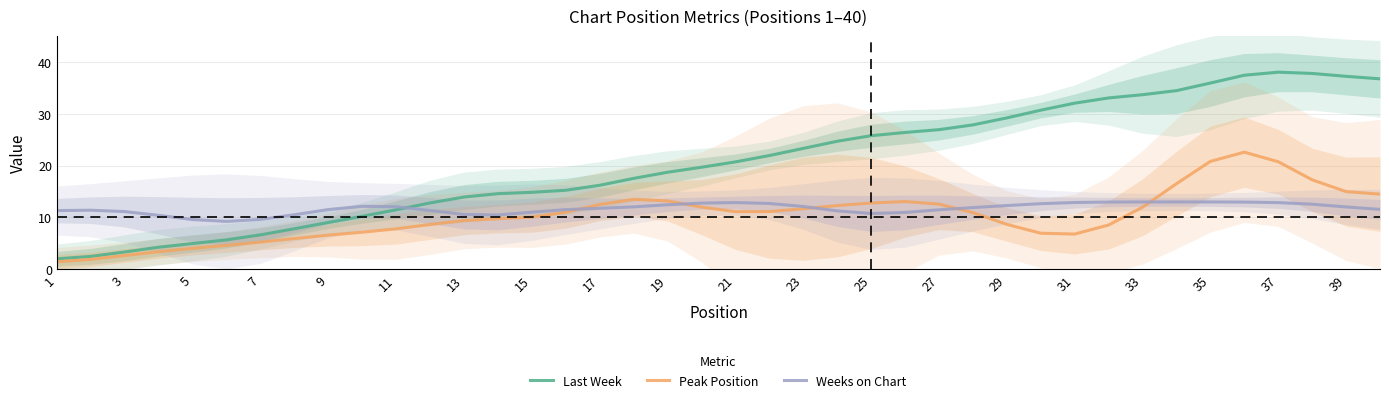

True or false: Peak Position has a value of 6.8 at 31.

True